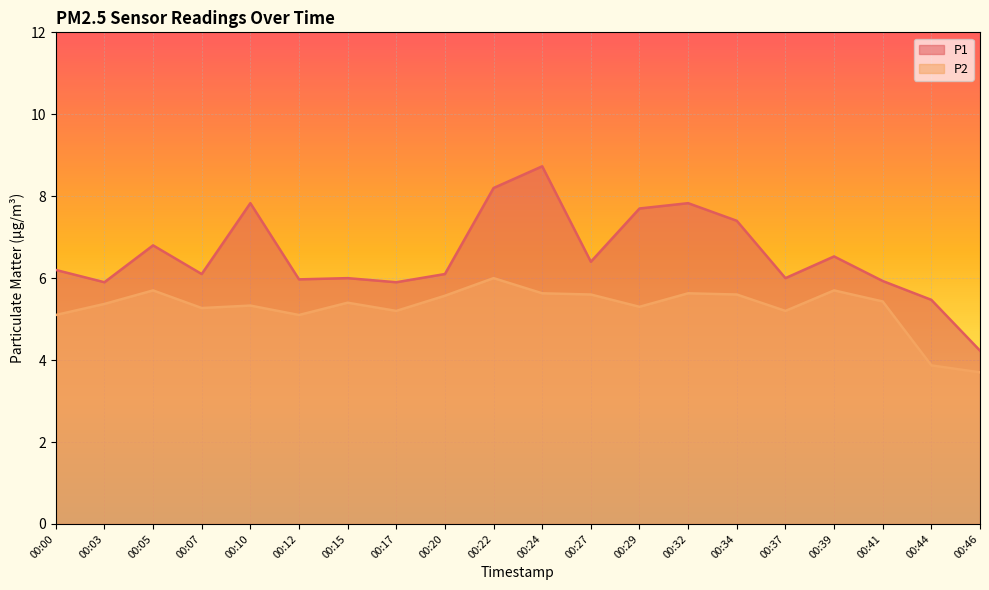

The value of P1 at 00:00 is 6.2. True or false?

True